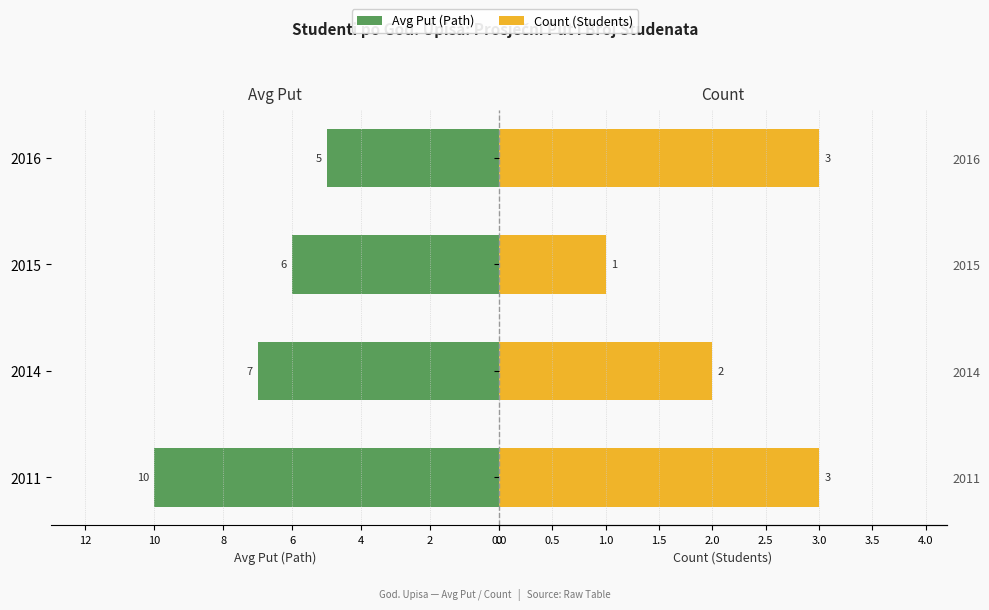

List the series in order of their peak value, lowest first.

Count (Students), Avg Put (Path)